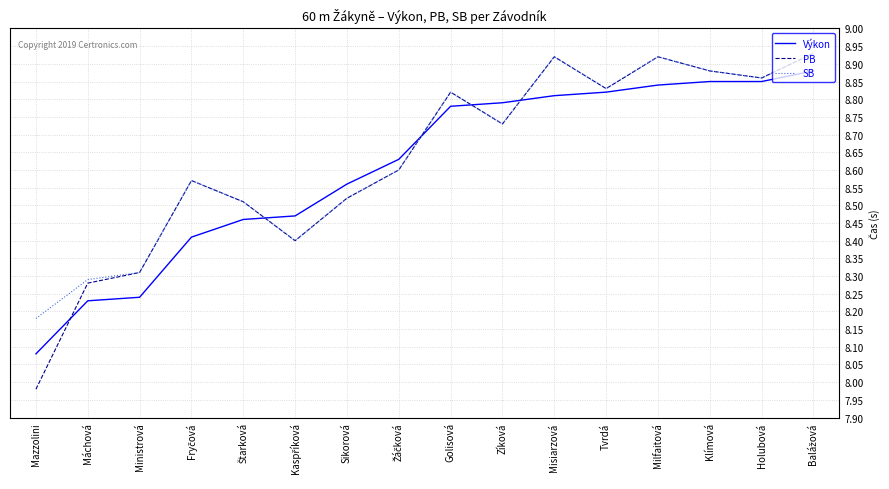

At how many categories does at least one series exceed 8?

16